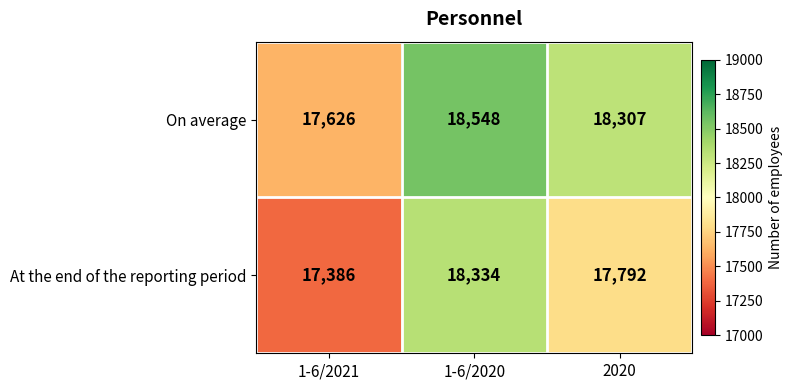

The value of On average at 1-6/2021 is 30110. True or false?

False